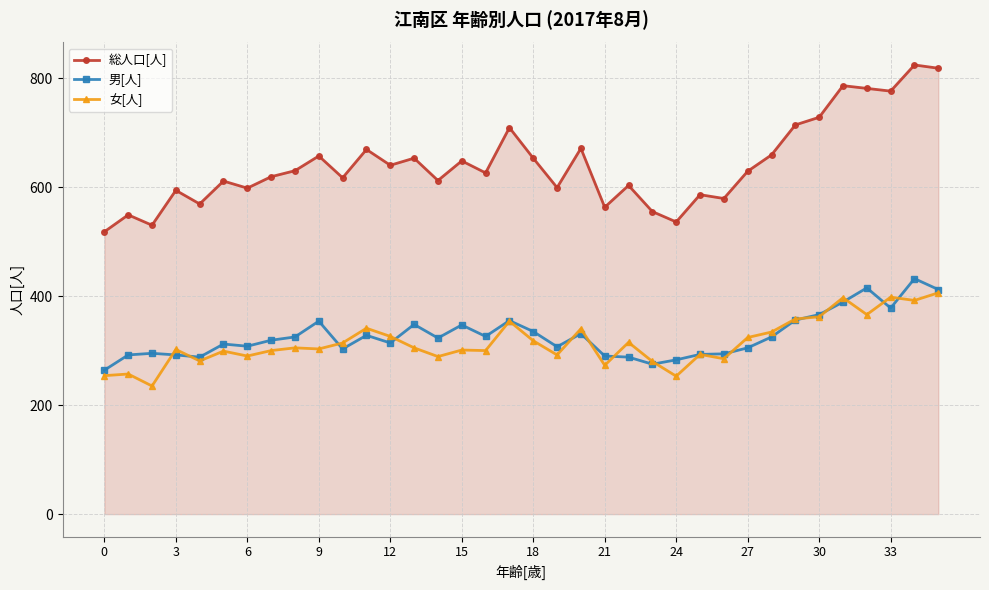

What is the lowest value of the 女[人] series?

235